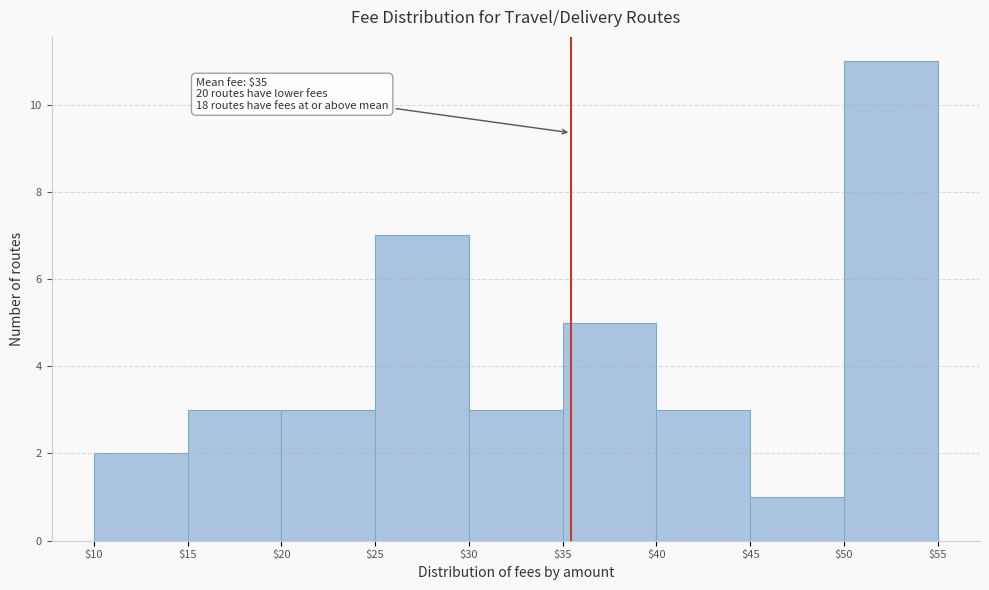

Over which range of the x-axis is the bar tallest?

$50 to $55